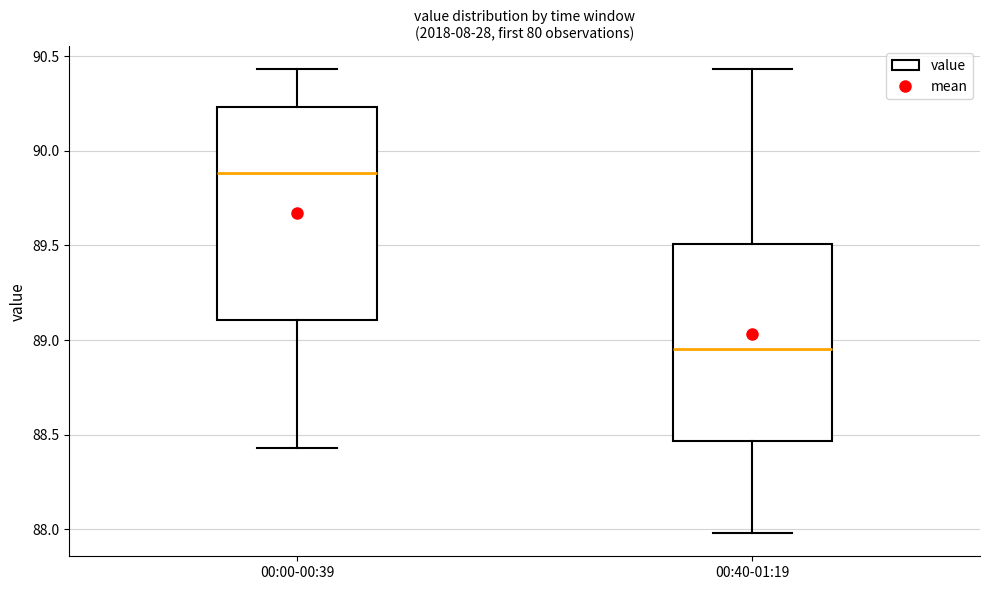

Where does the upper whisker of the box for 00:00-00:39 end on the y-axis? The values are not printed on the chart, so give them approximately, as read against the axis.

90.45